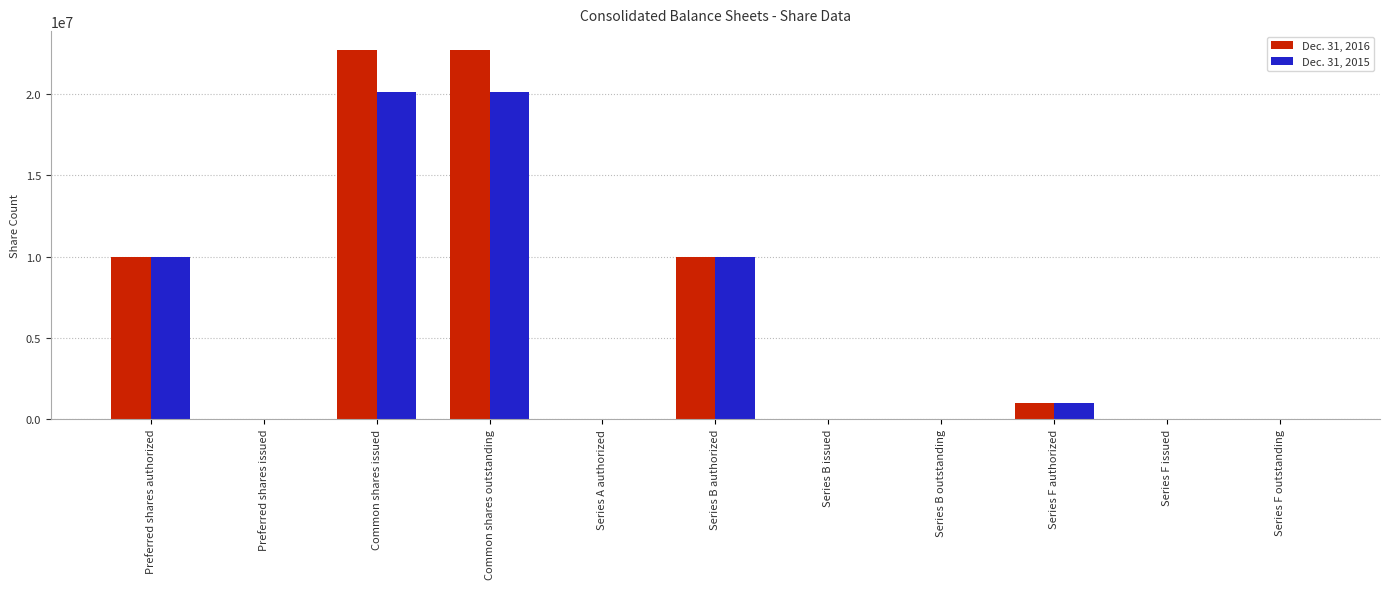

How many distinct data groups are displayed?

2